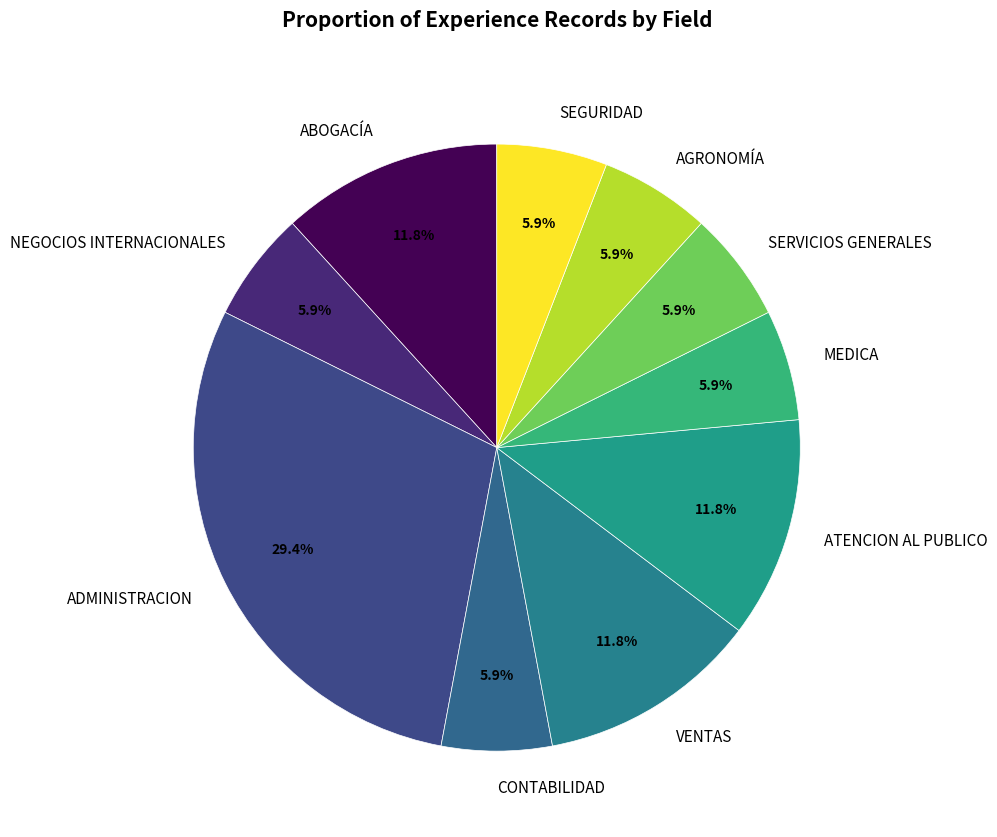

To the nearest percent, what is the average slice percentage?

10%